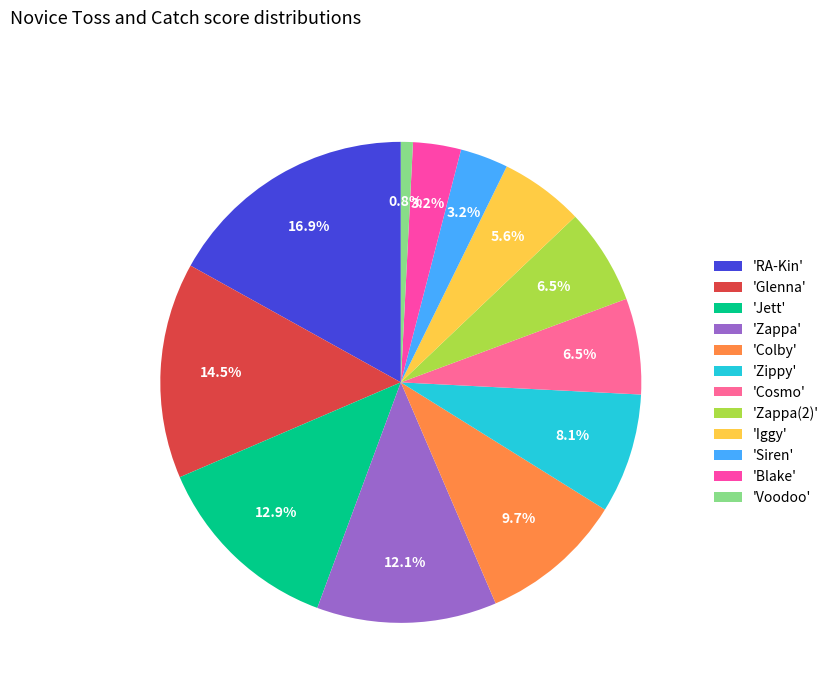

Count the number of slices in the pie.

12